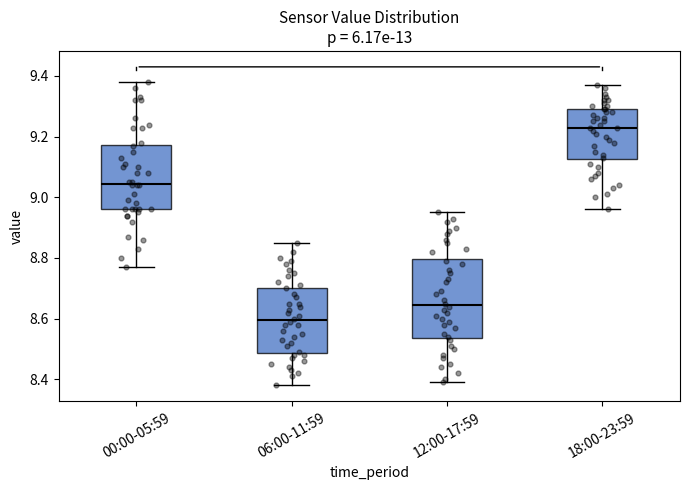

Reading left to right, transcribe this box plot: for each box, give where its median line is, the range the box spans, and where its two whiskers end, as read against the y-axis. The values are not printed on the chart, so give them approximately, as read against the axis.

00:00-05:59: median 9.04, box 8.96 to 9.18, whiskers 8.78 to 9.38
06:00-11:59: median 8.60, box 8.48 to 8.70, whiskers 8.38 to 8.86
12:00-17:59: median 8.64, box 8.54 to 8.80, whiskers 8.40 to 8.96
18:00-23:59: median 9.24, box 9.12 to 9.30, whiskers 8.96 to 9.38